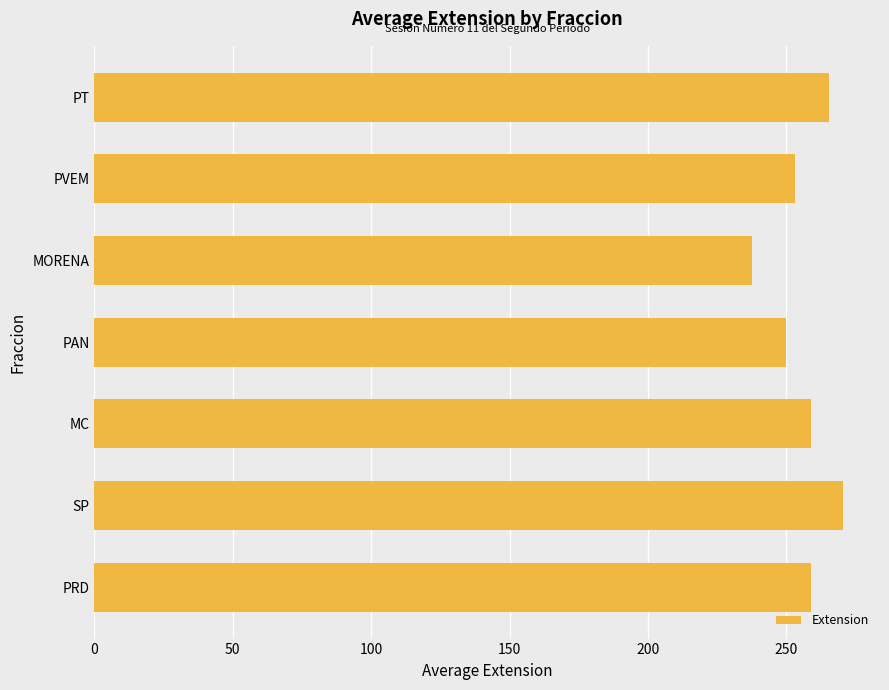

Are the bars grouped side by side (vs. stacked)?

No